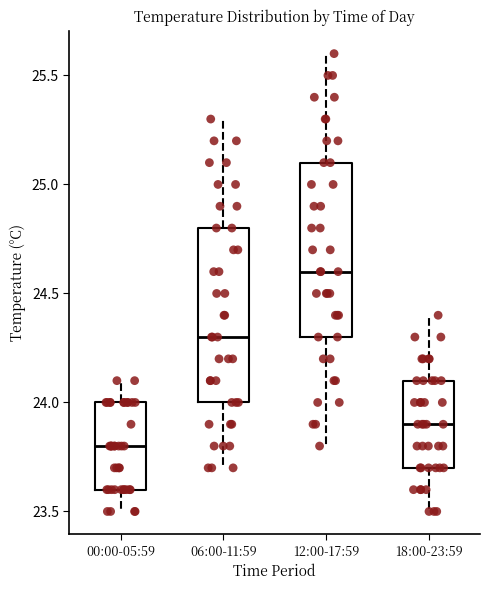

Where does the lower whisker of the box for 12:00-17:59 end on the y-axis? The values are not printed on the chart, so give them approximately, as read against the axis.

23.8